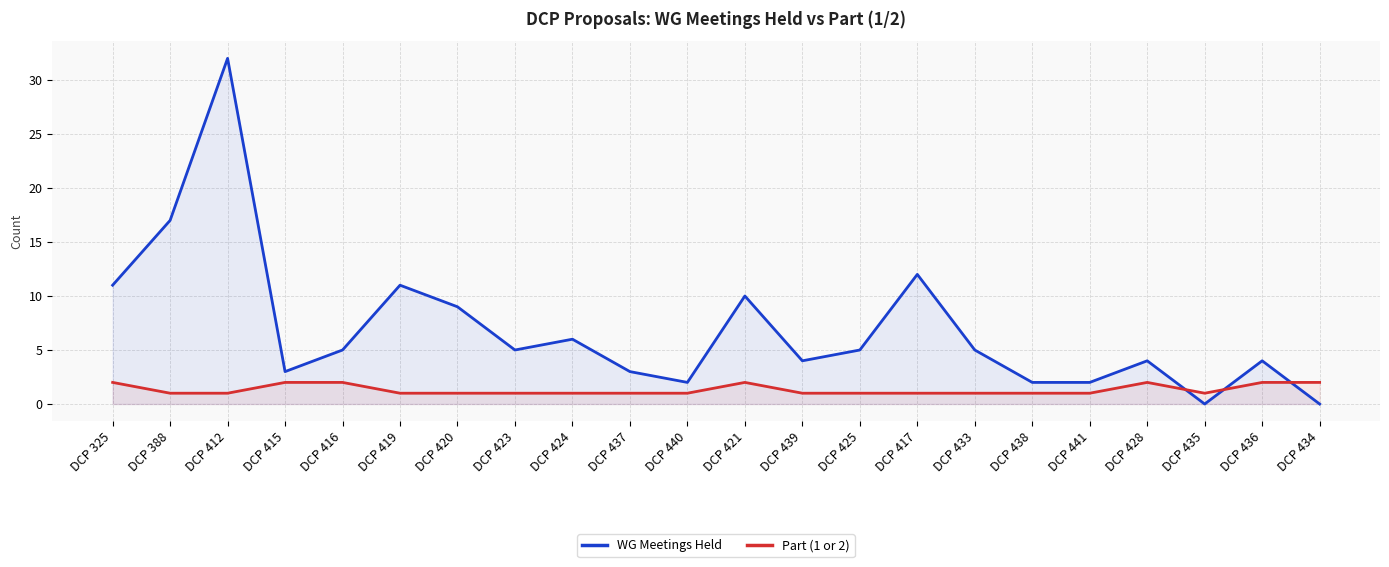

How many lines are shown in the chart?

2